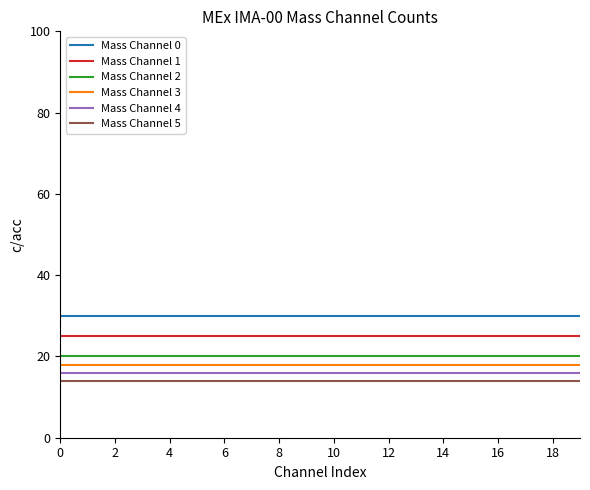

What is the average value of the Mass Channel 4 series?

16